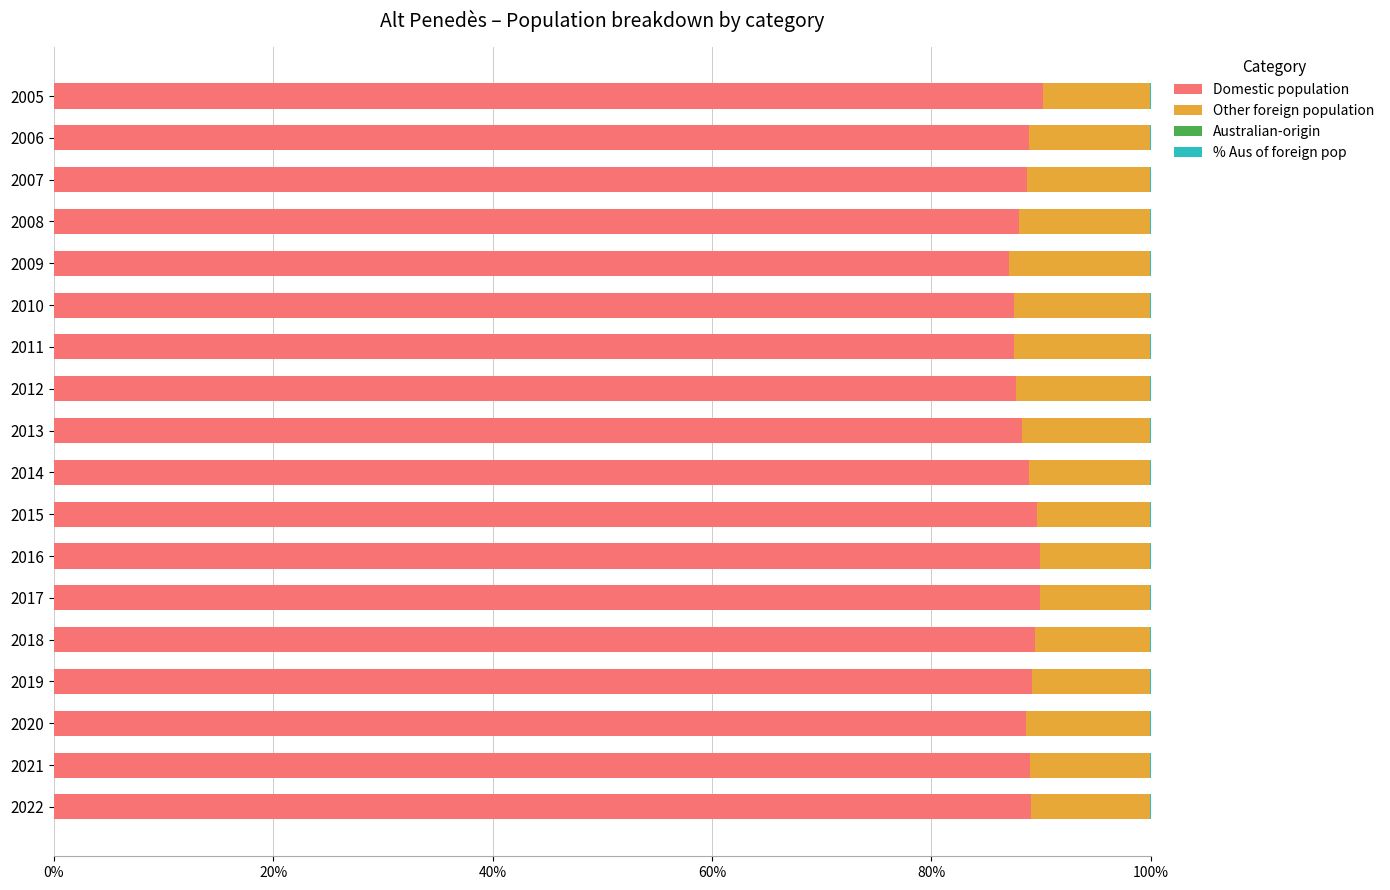

Rank the series by their maximum value, from lowest to highest.

Australian-origin, % Aus of foreign pop, Other foreign population, Domestic population